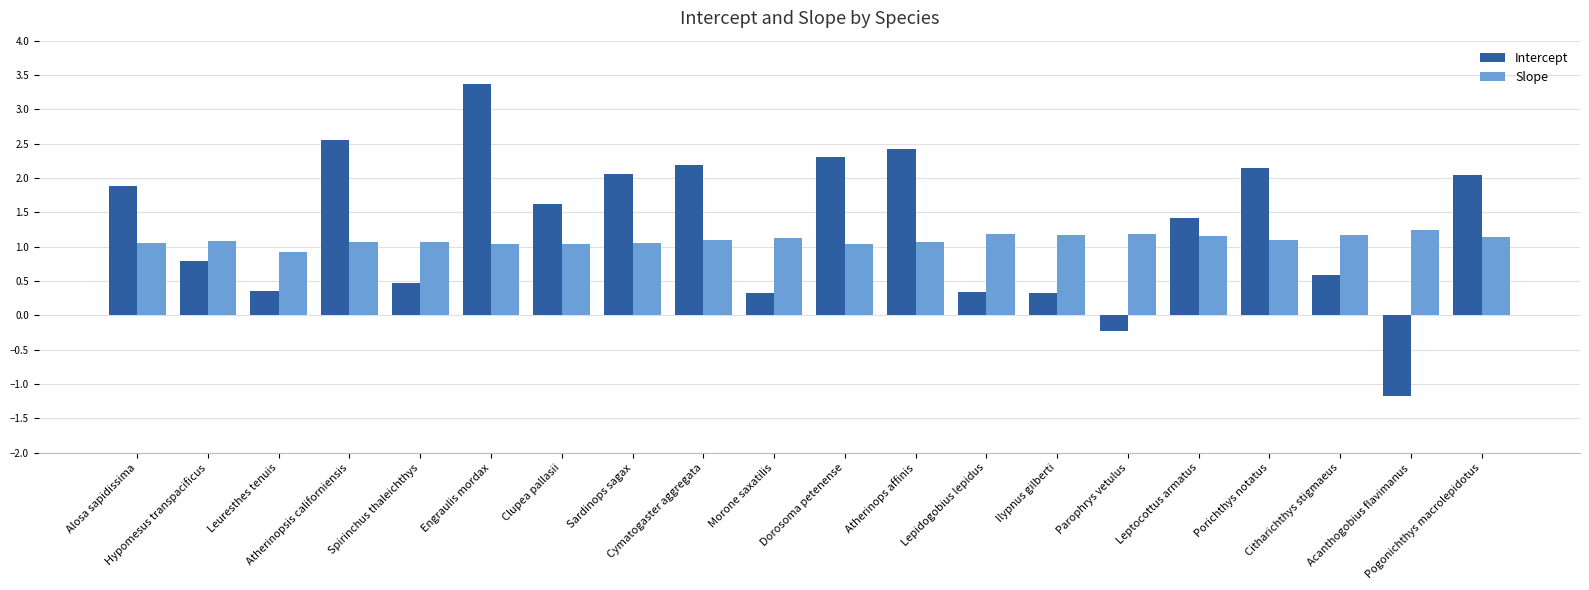

What is the smallest value displayed?

-1.2